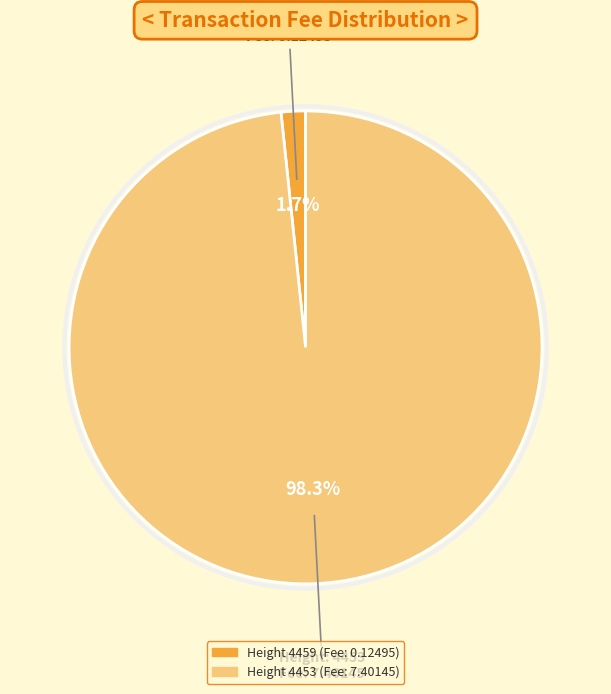

Is there any slice that represents more than half of the pie?

Yes